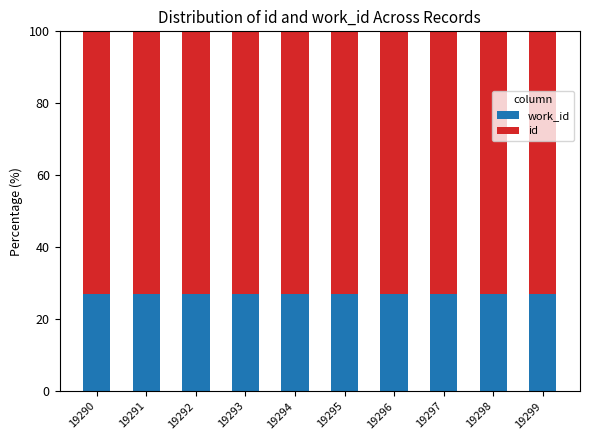

What is the total value across all series at 19292?

100.0